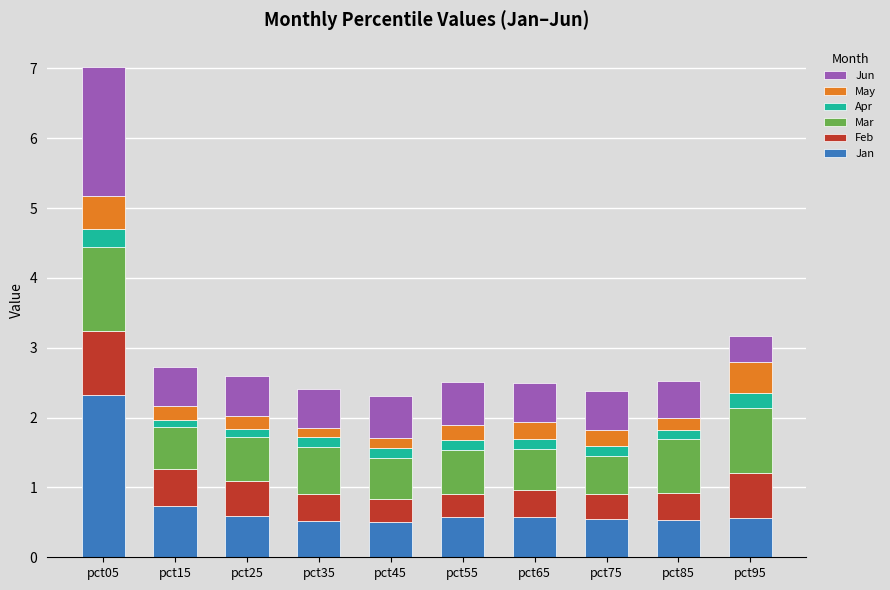

What is the minimum value for Jan?

0.5